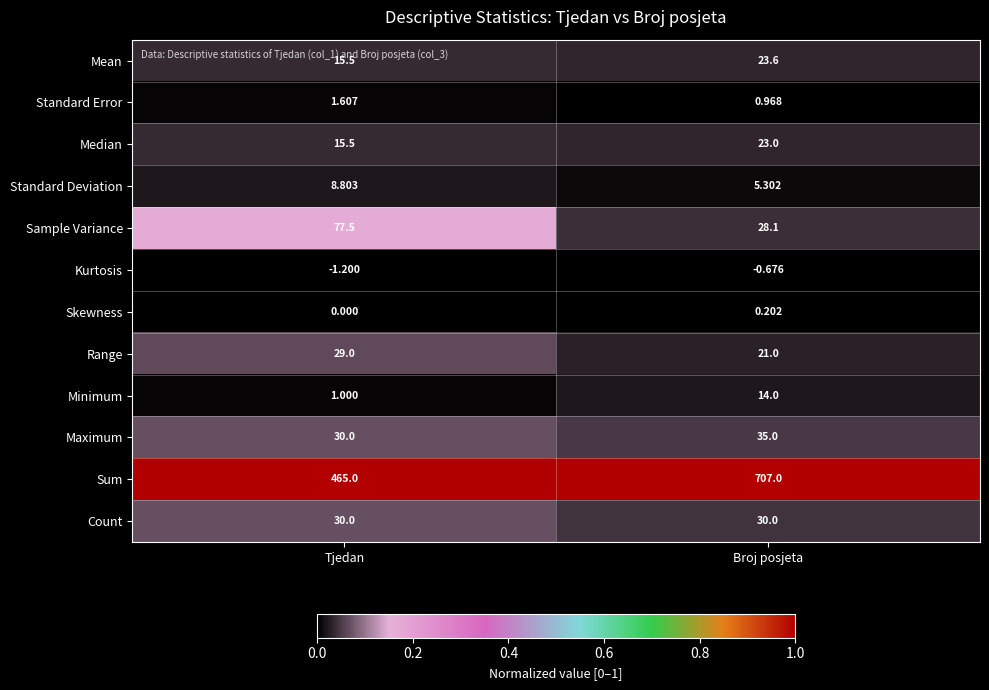

At which category does the chart reach its minimum across all series?

Tjedan